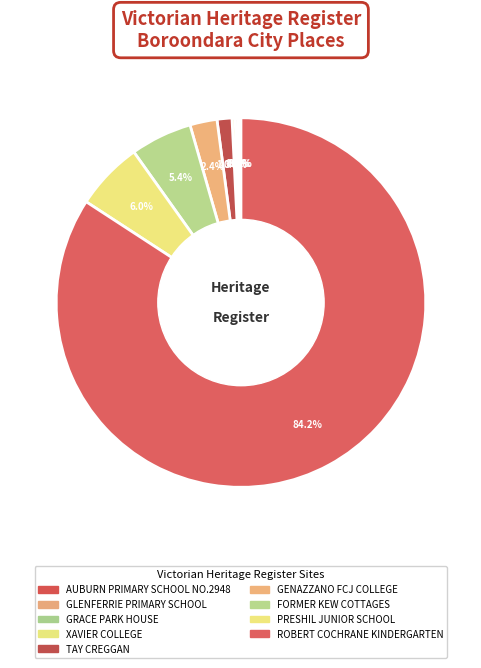

To the nearest percent, what is the combined percentage of TAY CREGGAN and AUBURN PRIMARY SCHOOL NO.2948?

1%